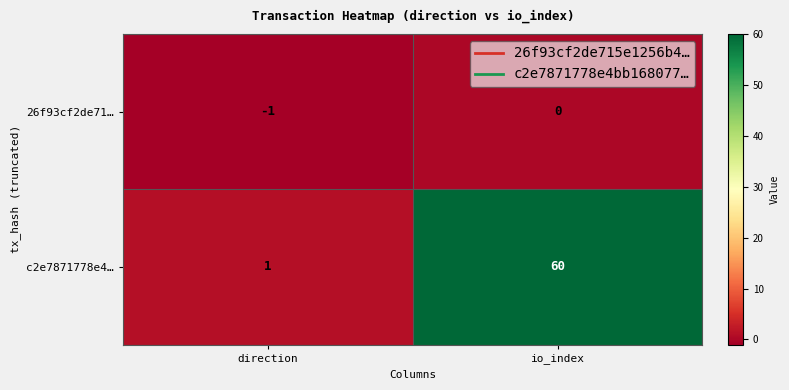

At direction, list the series in order from largest to smallest.

c2e7871778e4…, 26f93cf2de71…